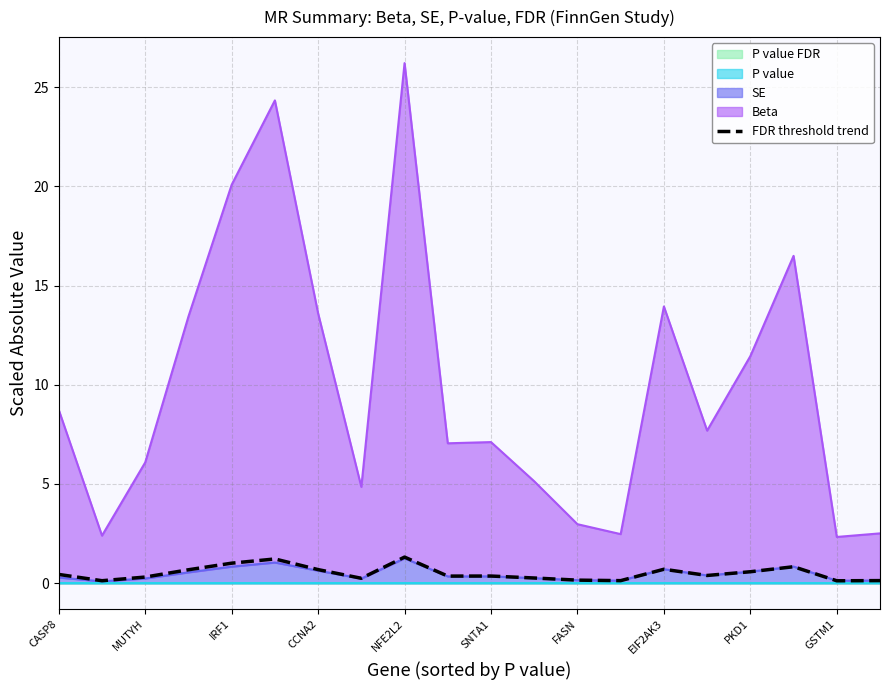

What is the difference between the values at FASN and 11?

0.4